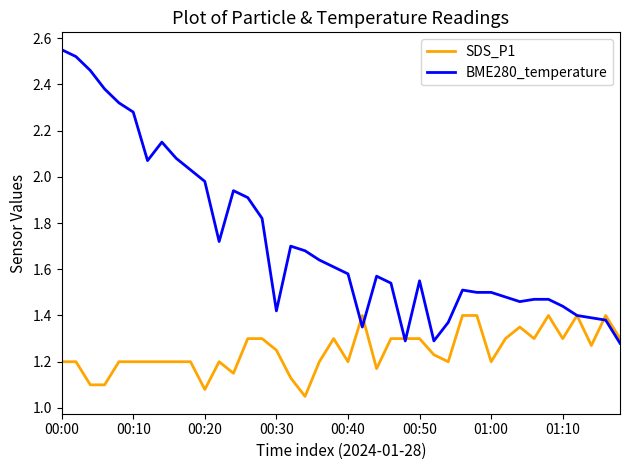

How many lines are shown in the chart?

2